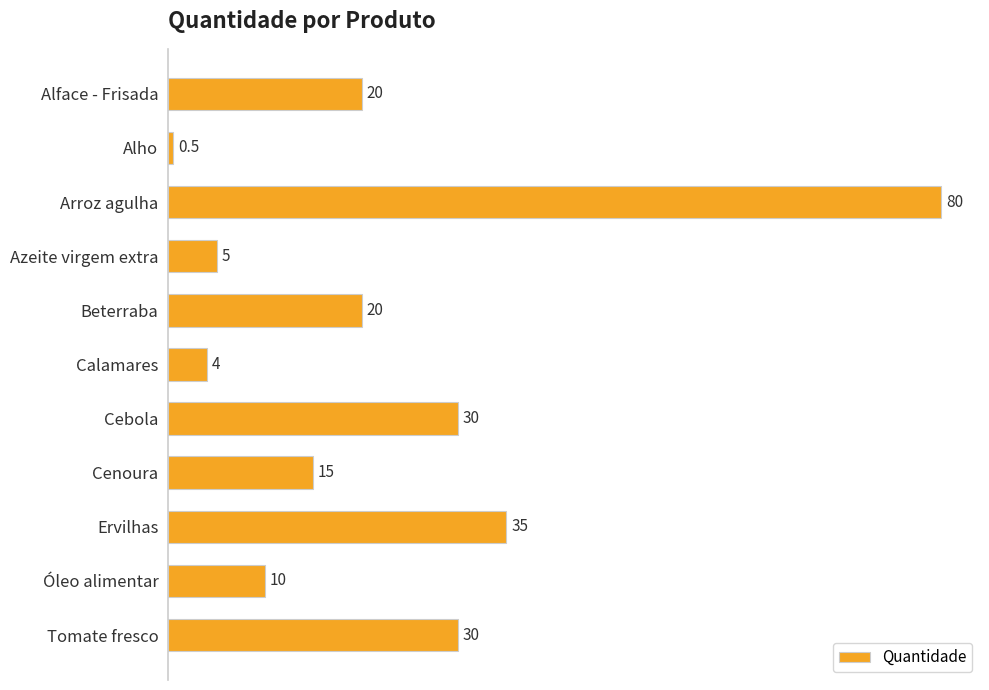

Reading top to bottom, what are all the values shown in this chart?

20.0	0.5	80.0	5.0	20.0	4.0	30.0	15.0	35.0	10.0	30.0